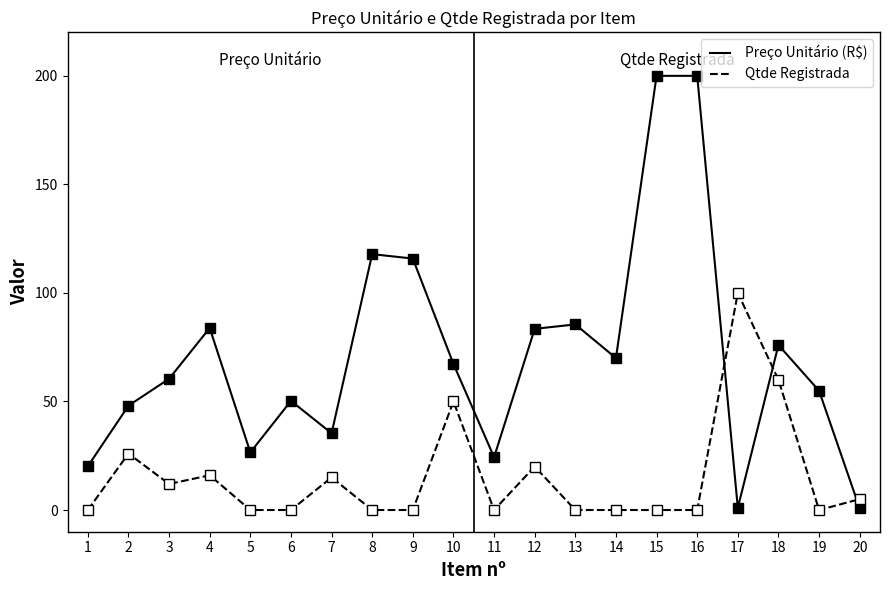

List the series in order of their peak value, lowest first.

Qtde Registrada, Preço Unitário (R$)